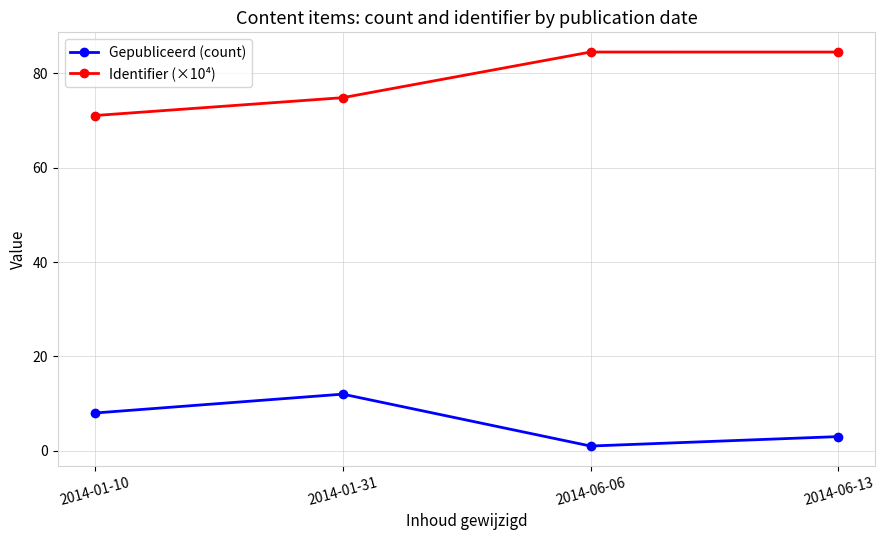

At which label is Identifier (×10⁴) closest to 77?

2014-01-31